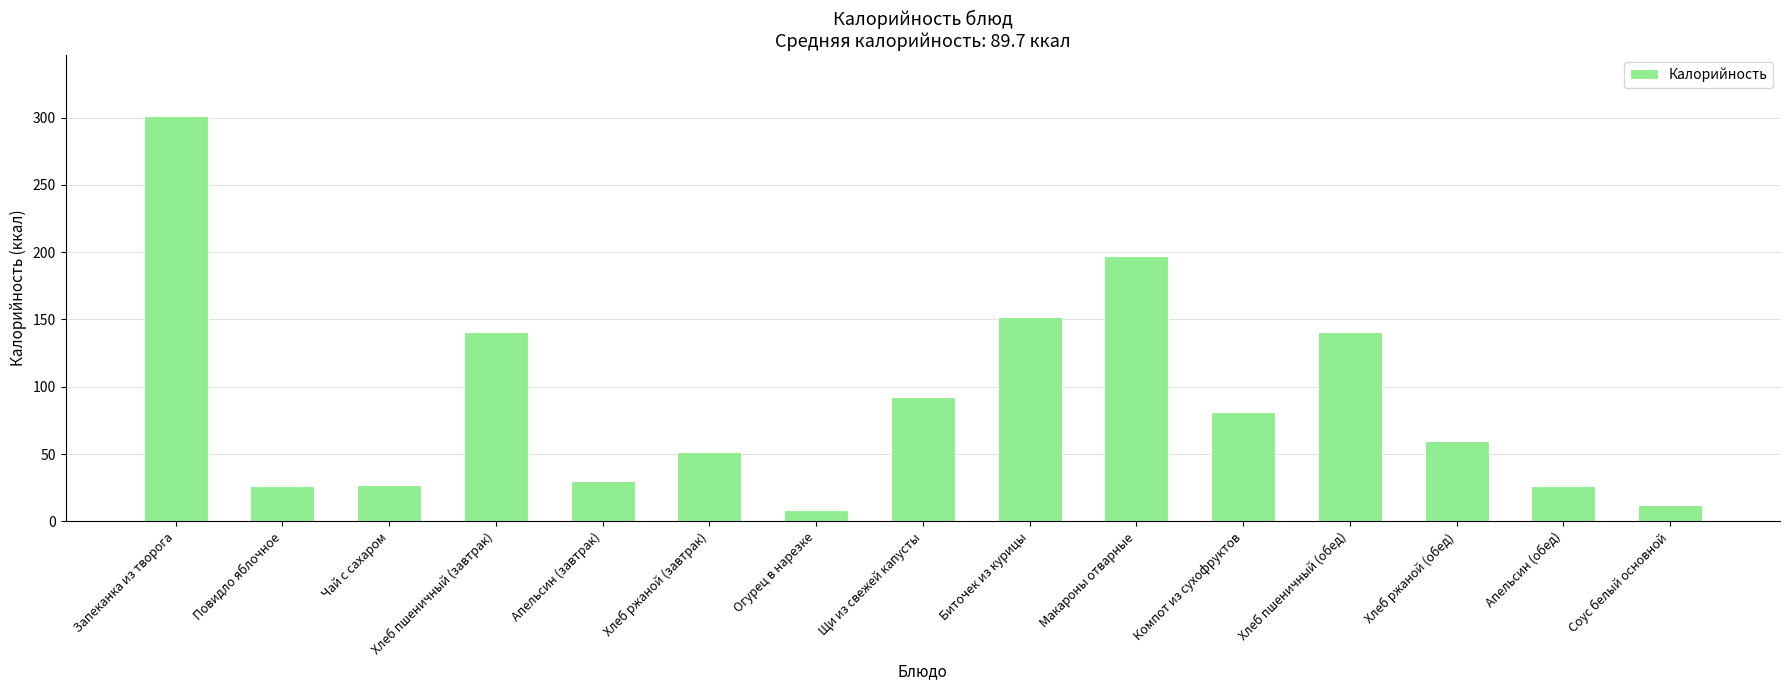

At which category does the chart reach its peak across all series?

Запеканка из творога